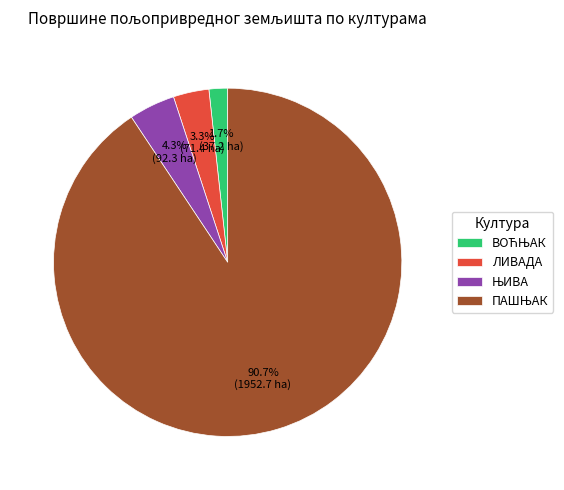

Does any single category account for the majority?

Yes